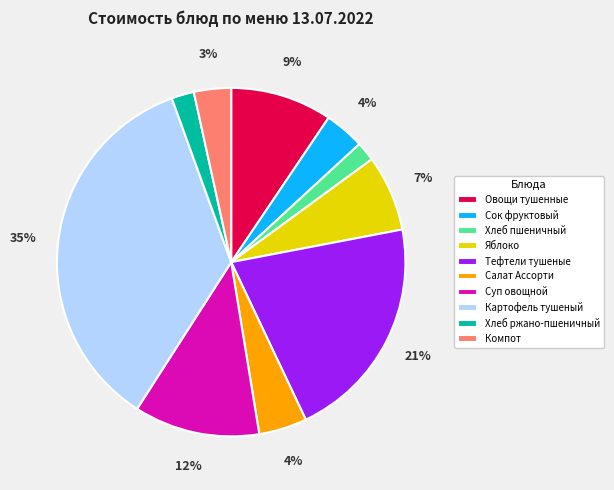

Count the number of slices in the pie.

10